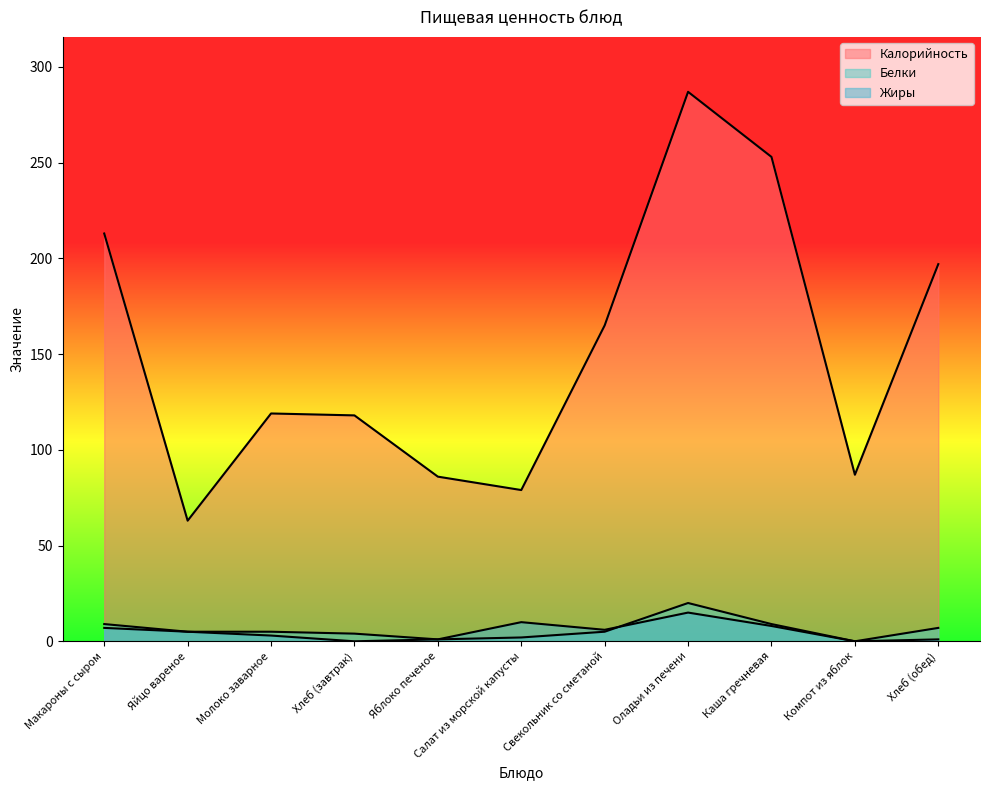

What is the sum of all Жиры values?

56